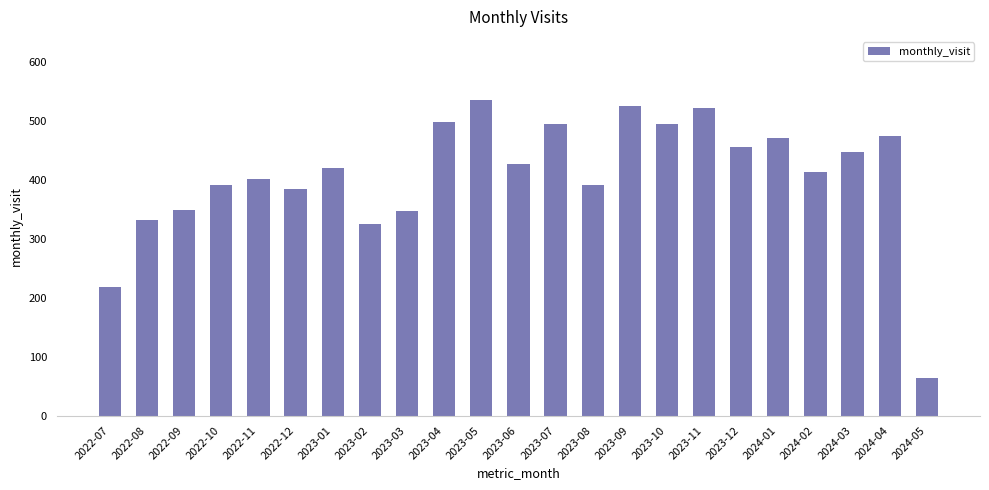

What is the difference between the maximum and minimum values?

473